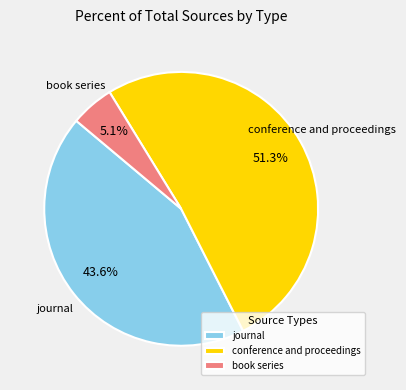

True or false: conference and proceedings accounts for 51% of the total.

True